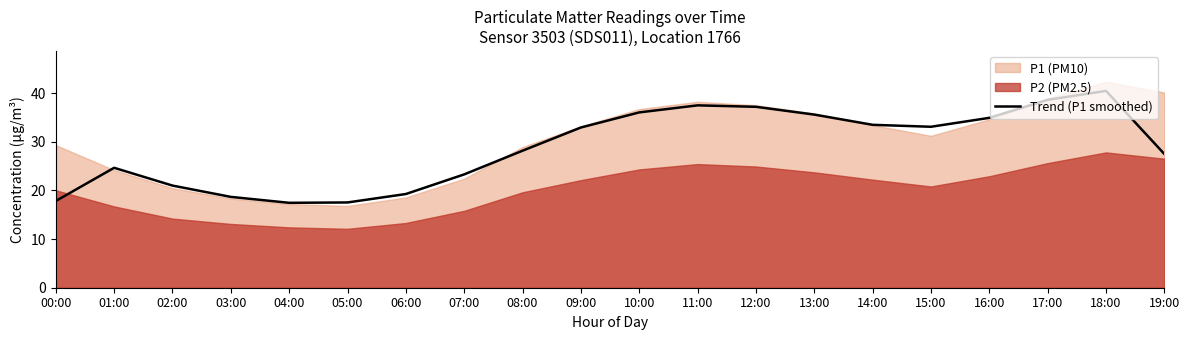

What is the label of the 1st point from the left?

00:00